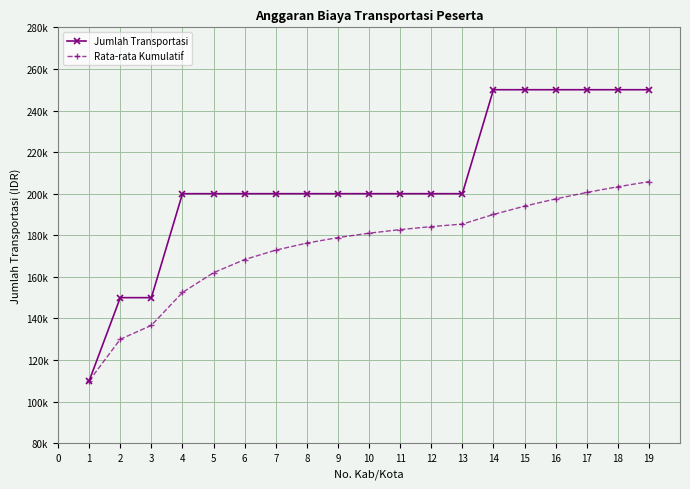

Is this an area chart (filled region under the line)?

No